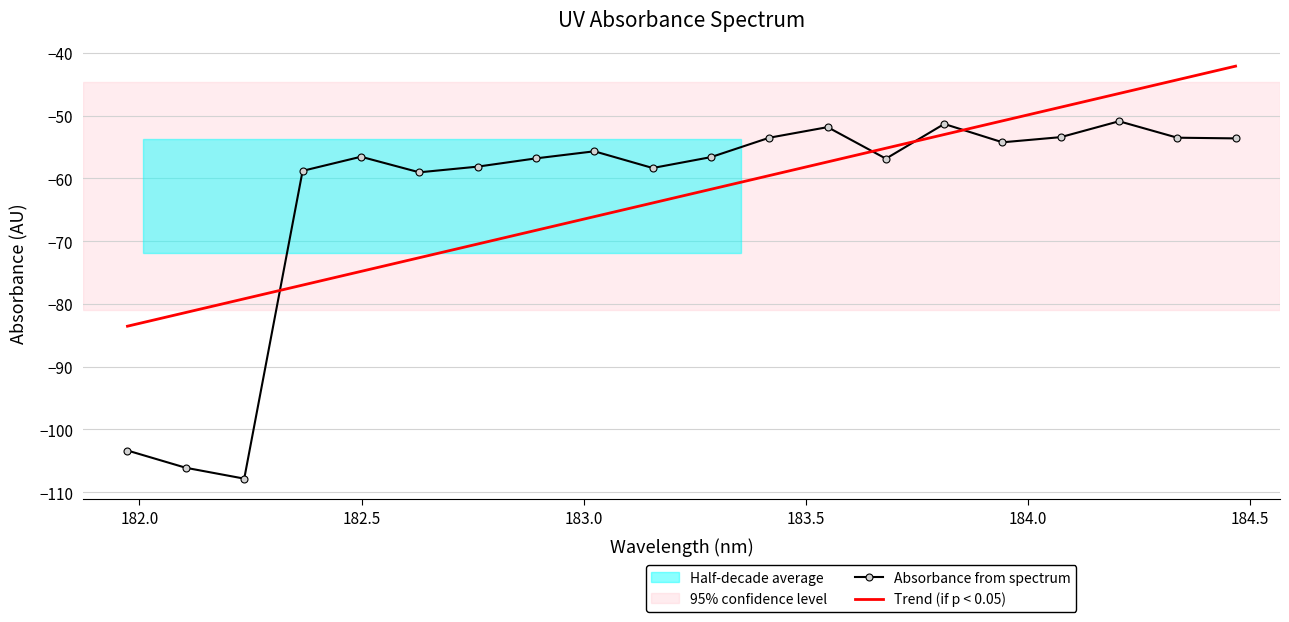

Rank the categories by value from highest to lowest.

184.2046578328, 183.811206745, 183.5488263418, 184.0735234058, 184.3357763242, 183.4176122368, 184.46687888, 183.9423730432, 183.0238743082, 182.498667305, 183.2863821962, 182.8925964608, 183.6800245112, 182.7613026778, 183.15513622, 182.3673257152, 182.6299929592, 181.9732053322, 182.1045947288, 182.2359681898